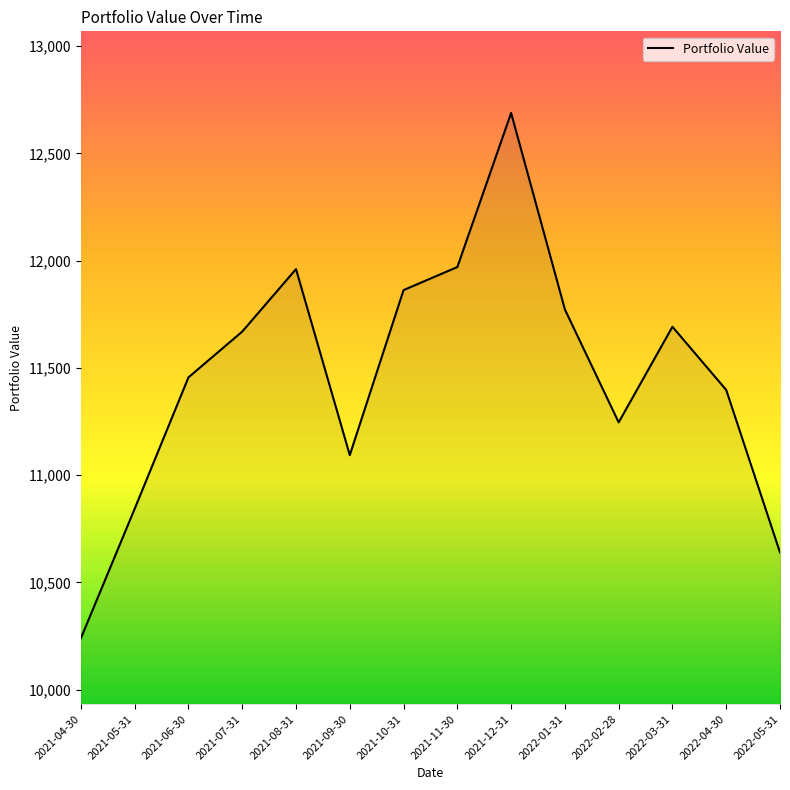

At which category does the data reach its first local valley?

2021-09-30